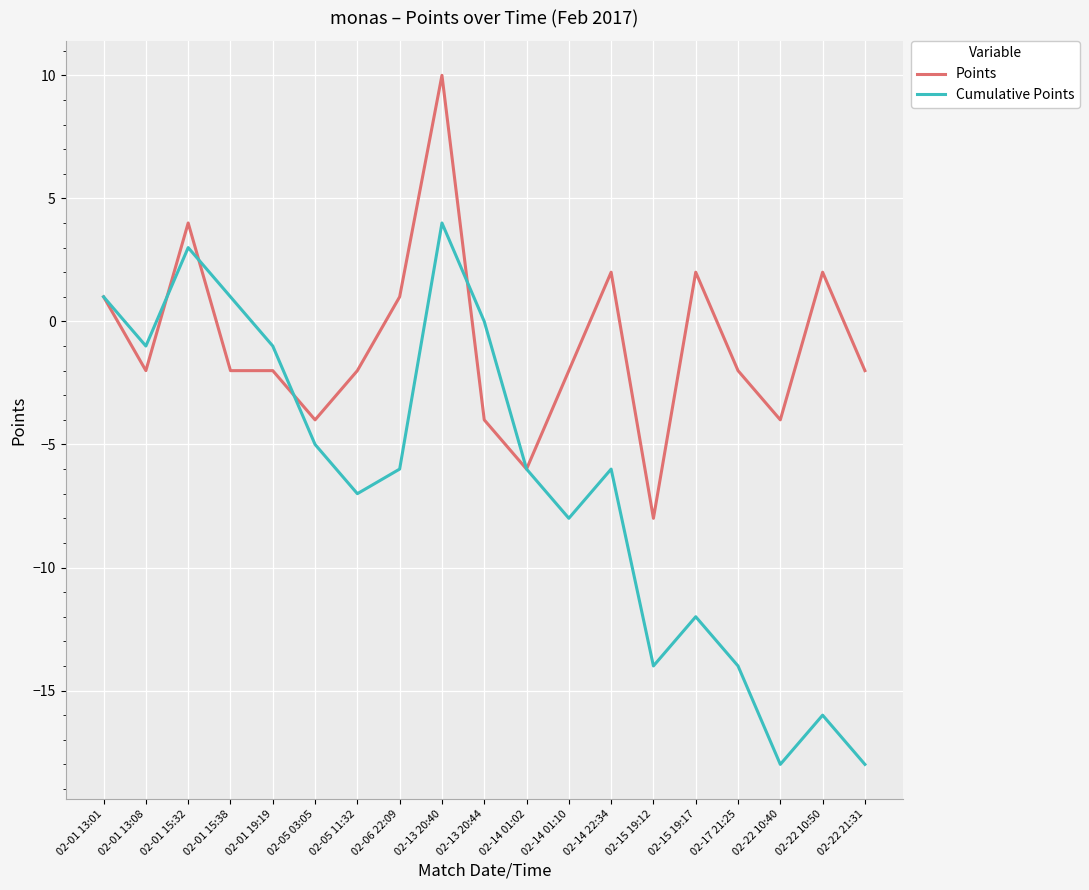

How many lines are shown in the chart?

2